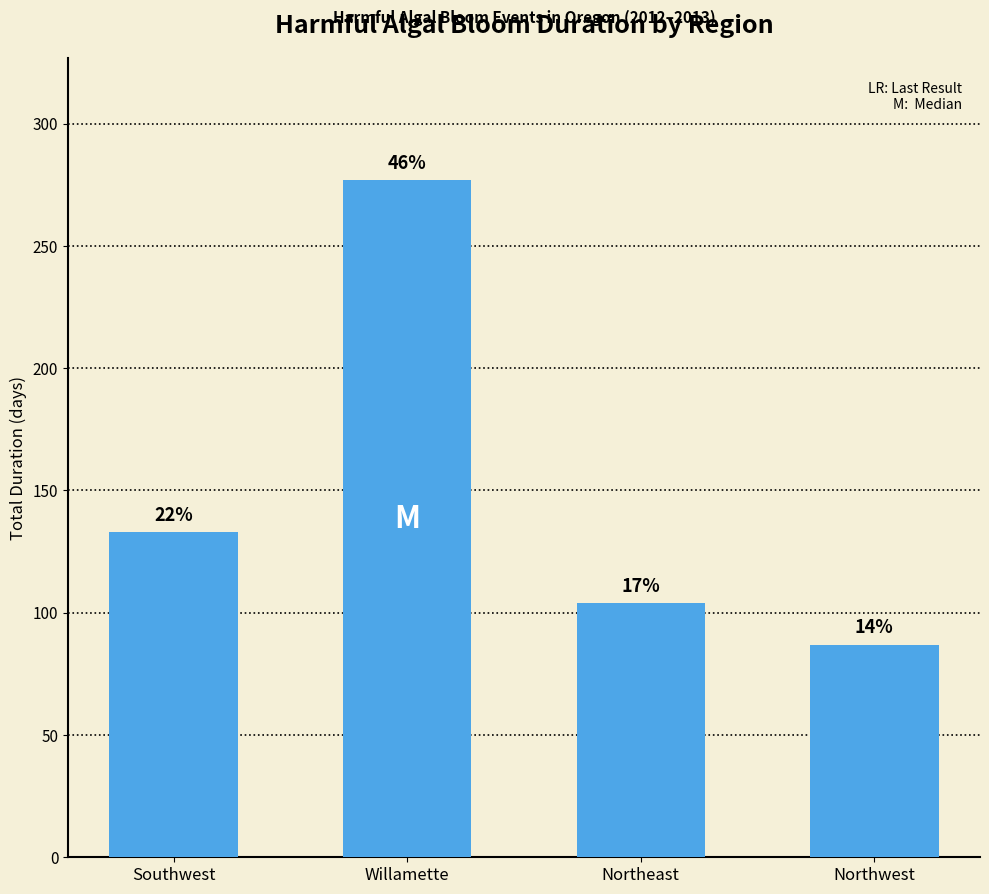

What is the value of the 4th bar from the left?

87